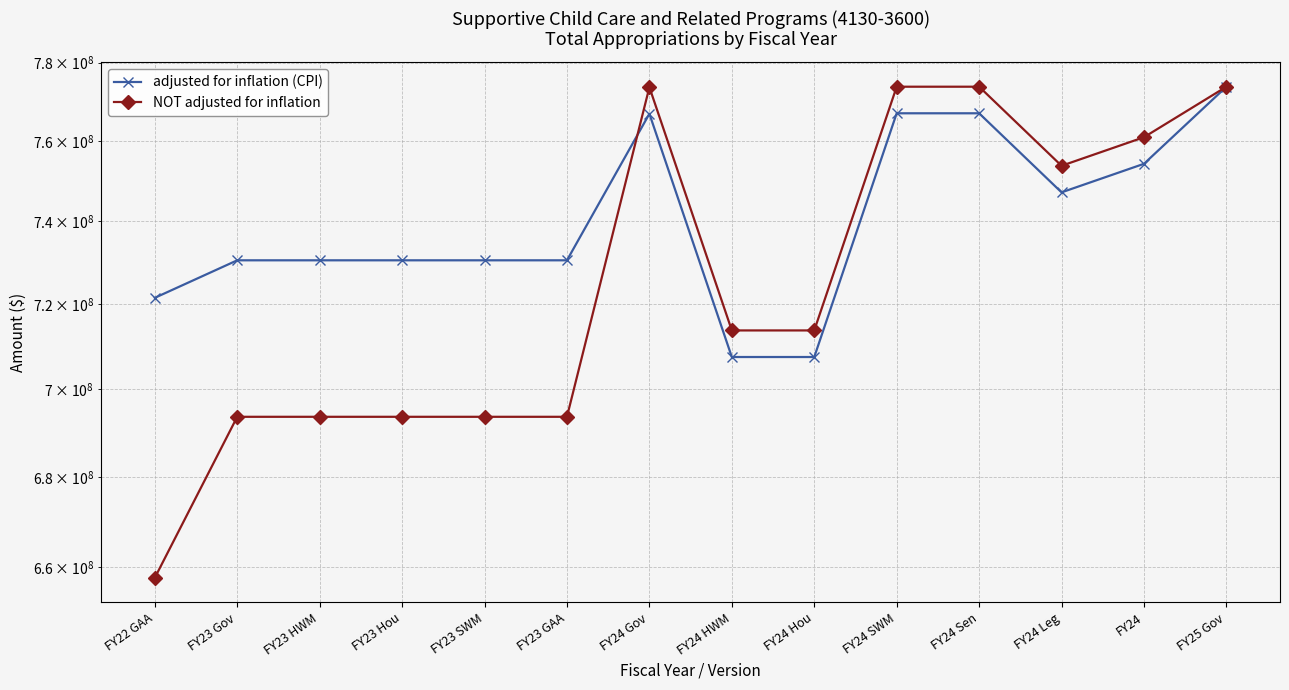

How many lines are shown in the chart?

2